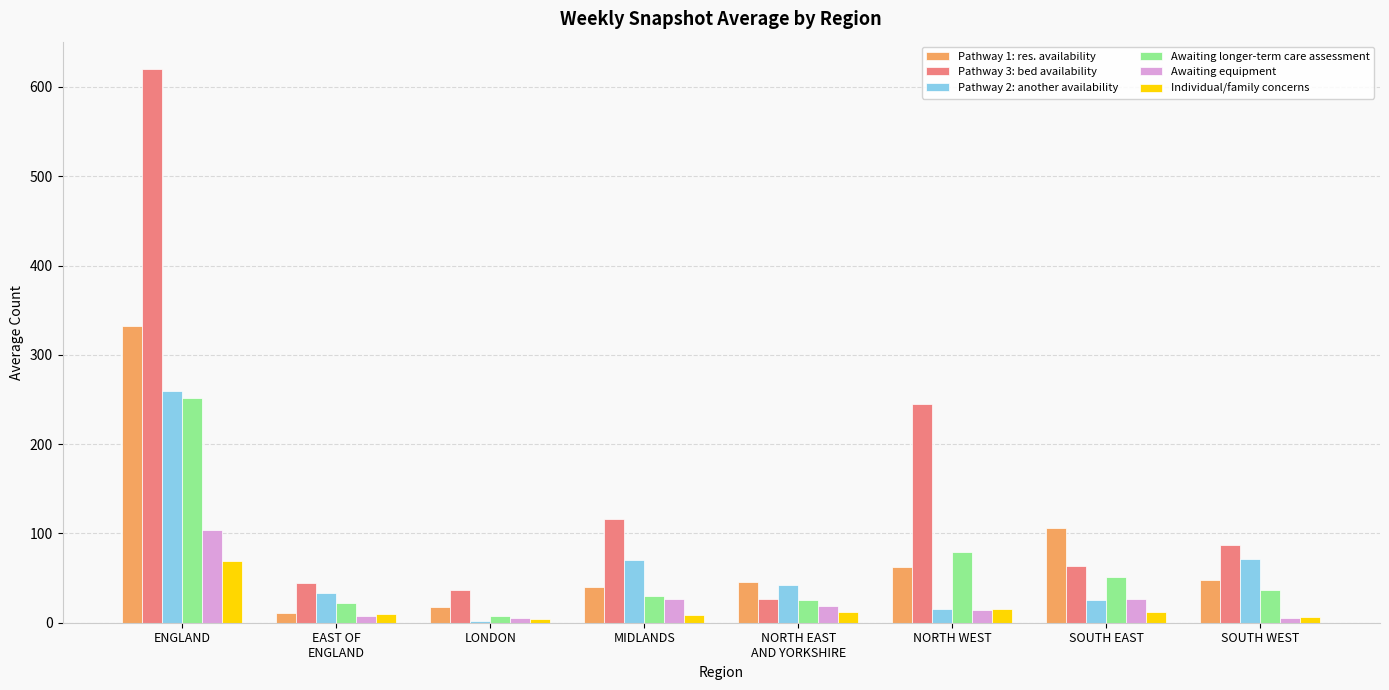

At which category does the chart reach its peak across all series?

ENGLAND